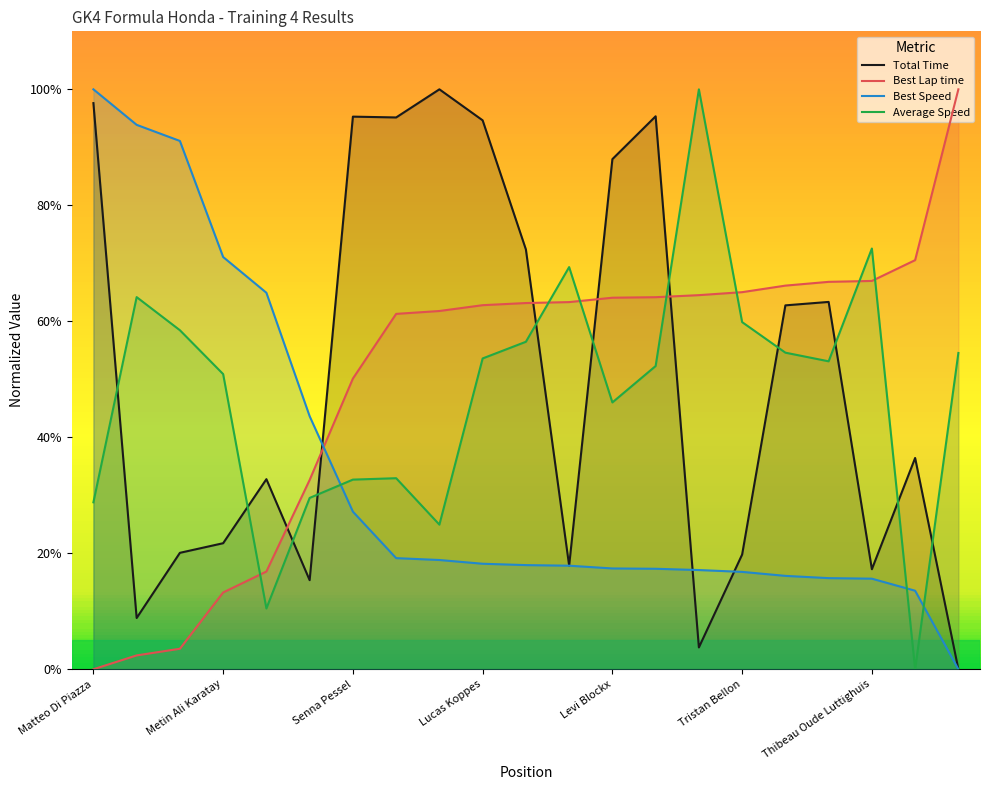

Which series has the widest spread of values?

Total Time